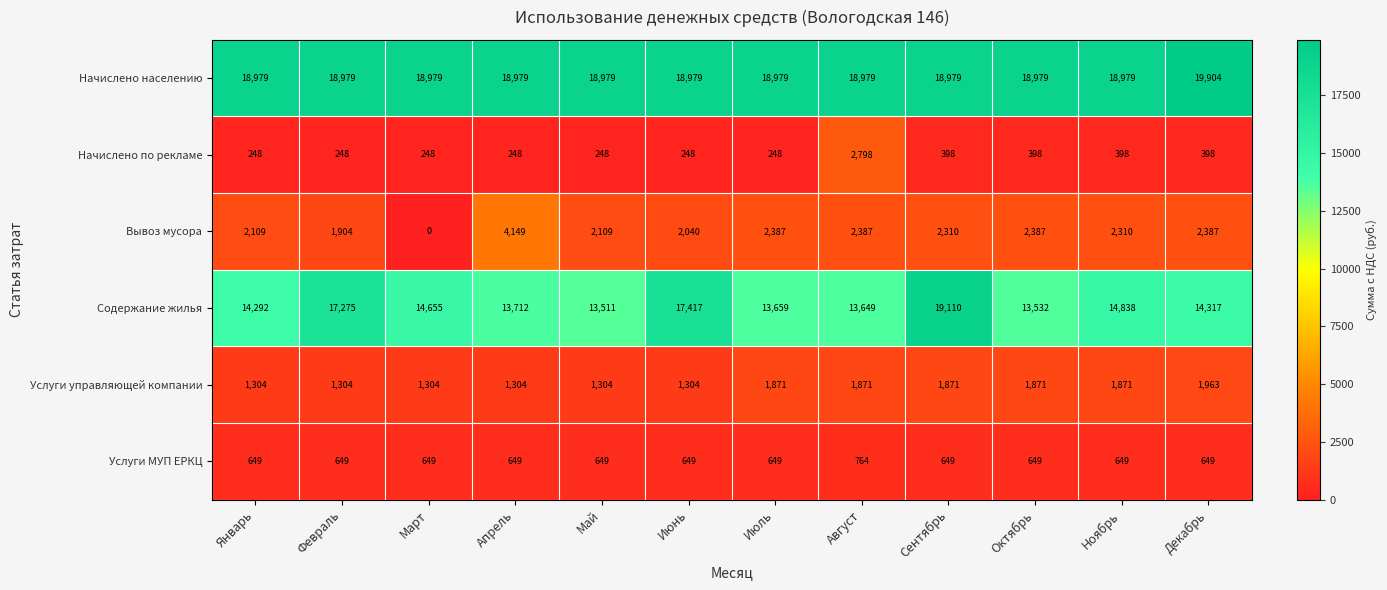

Read the Содержание жилья value at Август, to the nearest 10.

13650